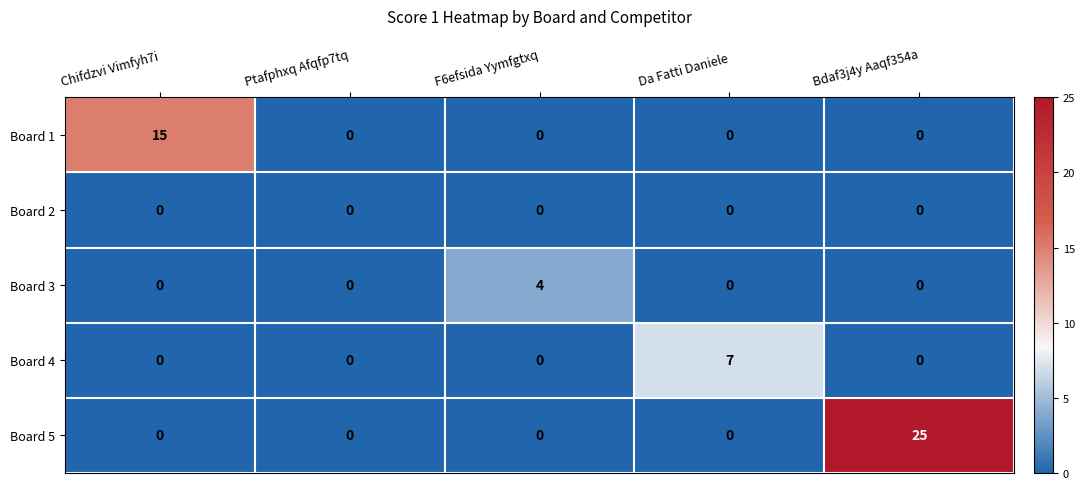

The Board 3 series shows 4 at F6efsida Yymfgtxq. True or false?

True